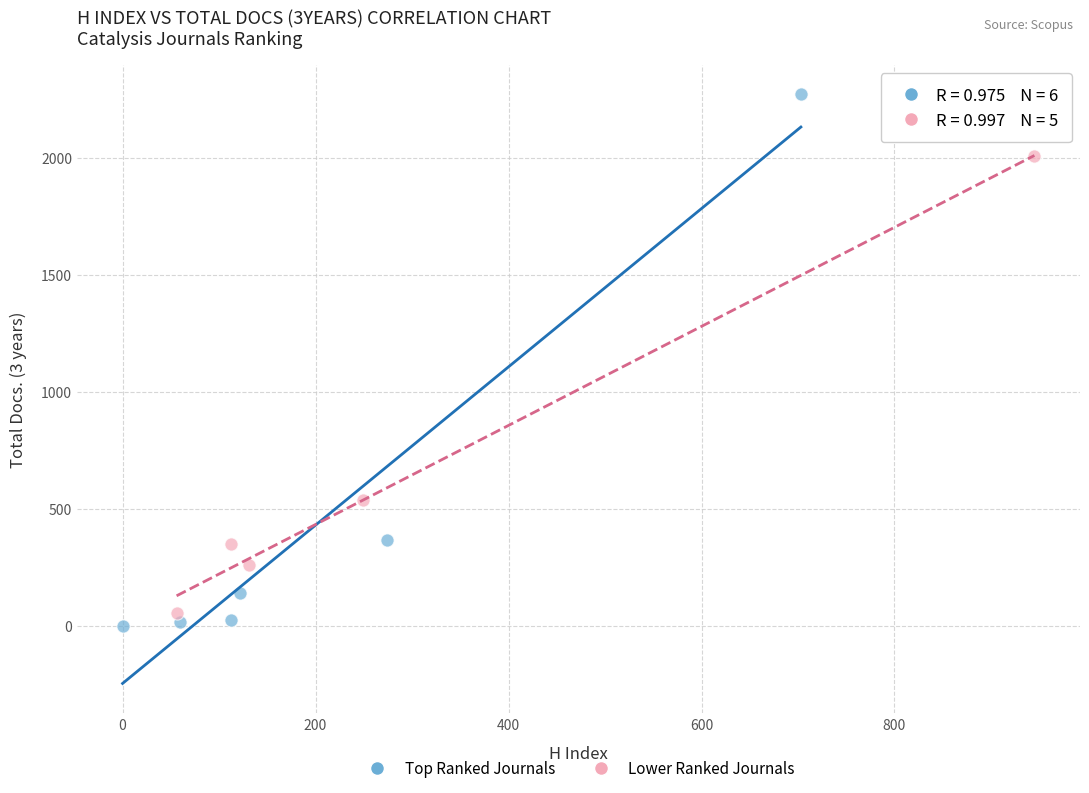

Which series contains the highest Y value?

Top Ranked Journals